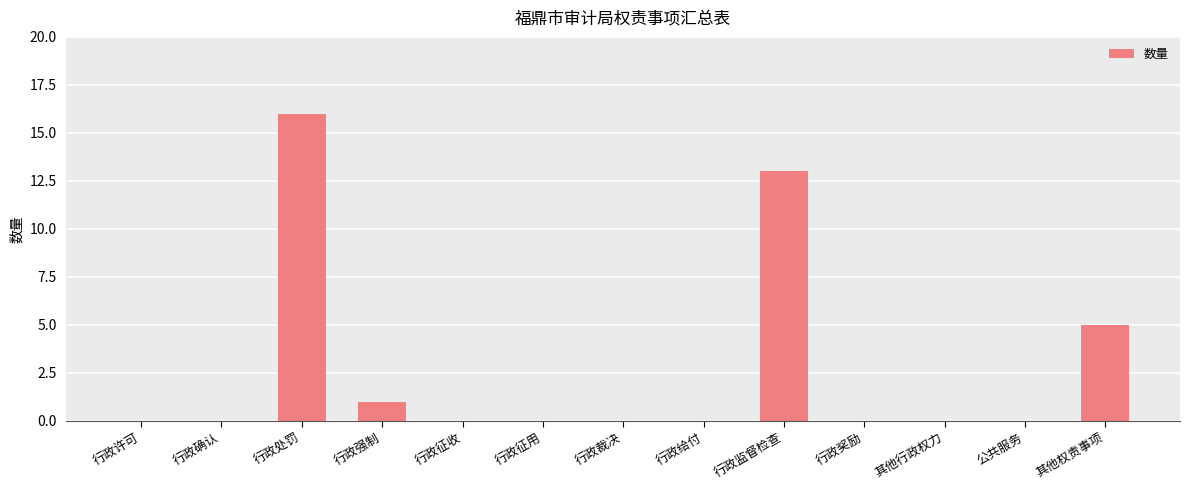

Count the number of categories in the chart.

13